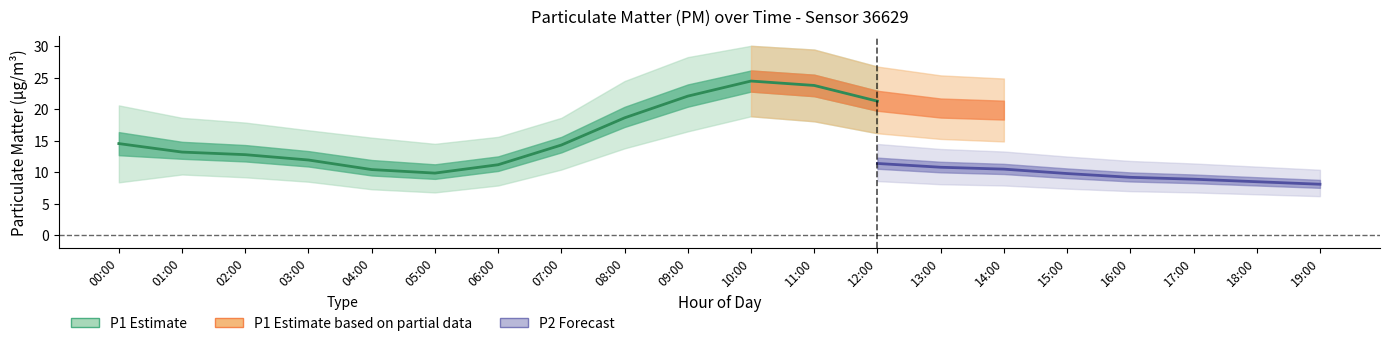

At which label is P2_upper closest to 12?

16:00